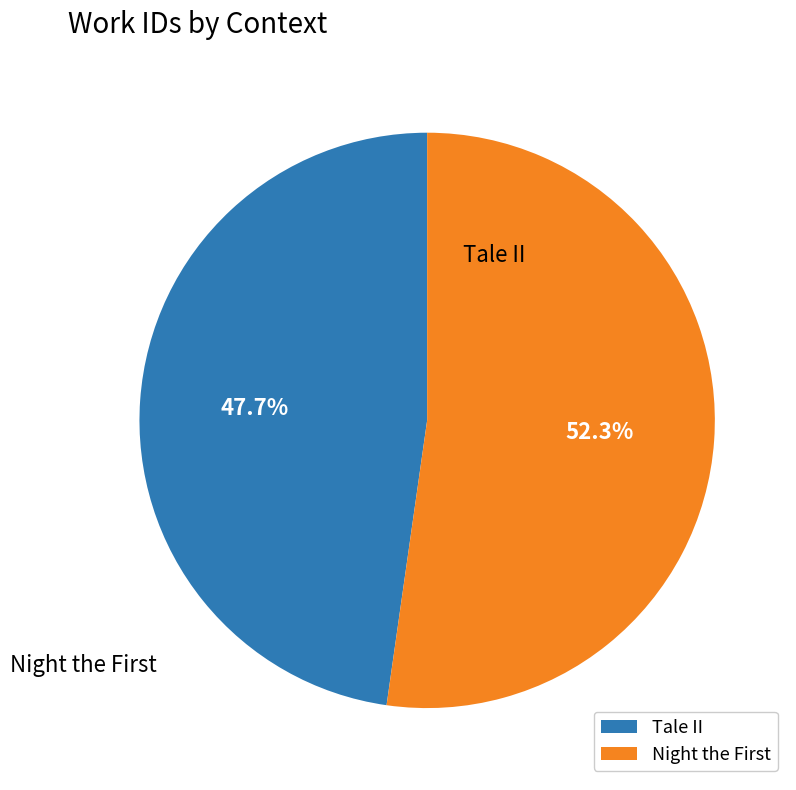

Count the number of slices in the pie.

2